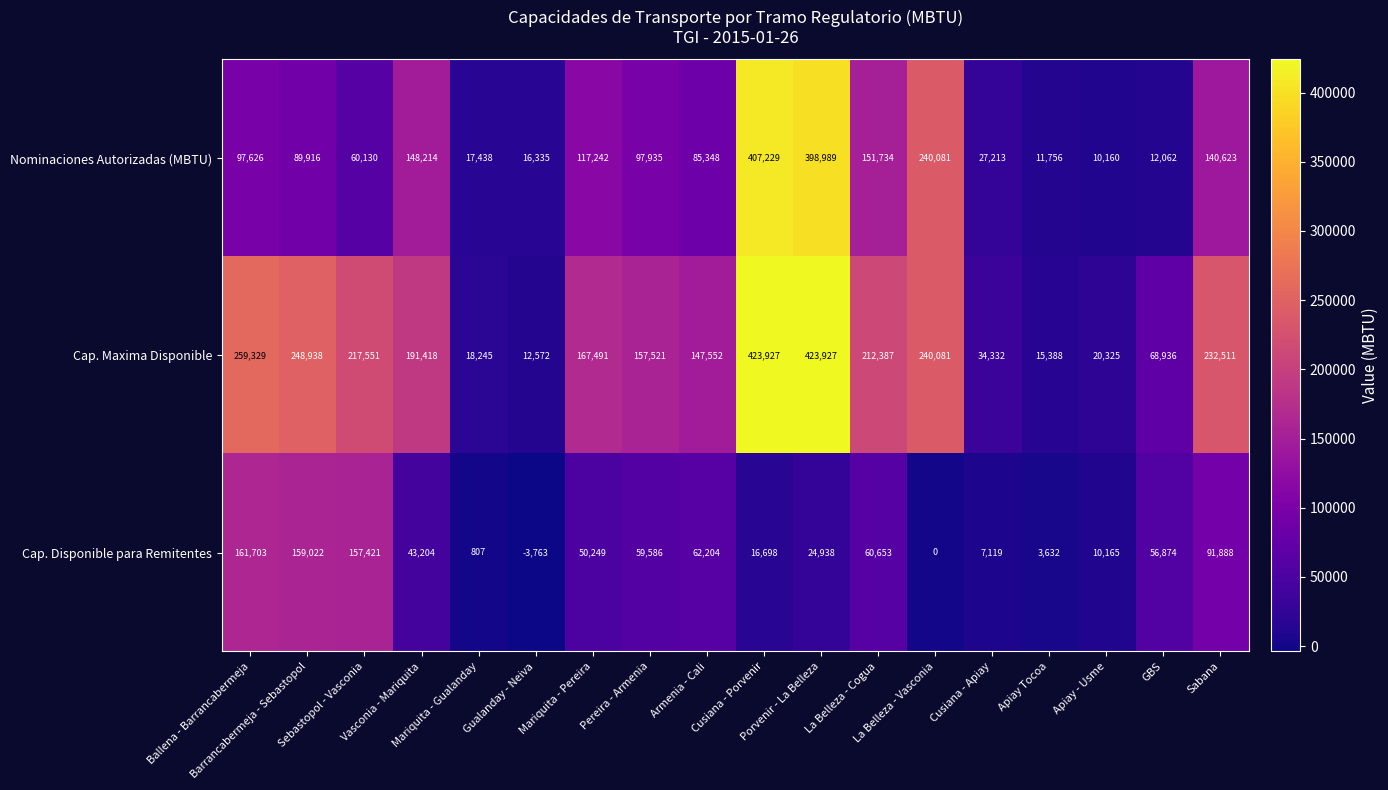

What is the minimum value shown in the chart?

-3763